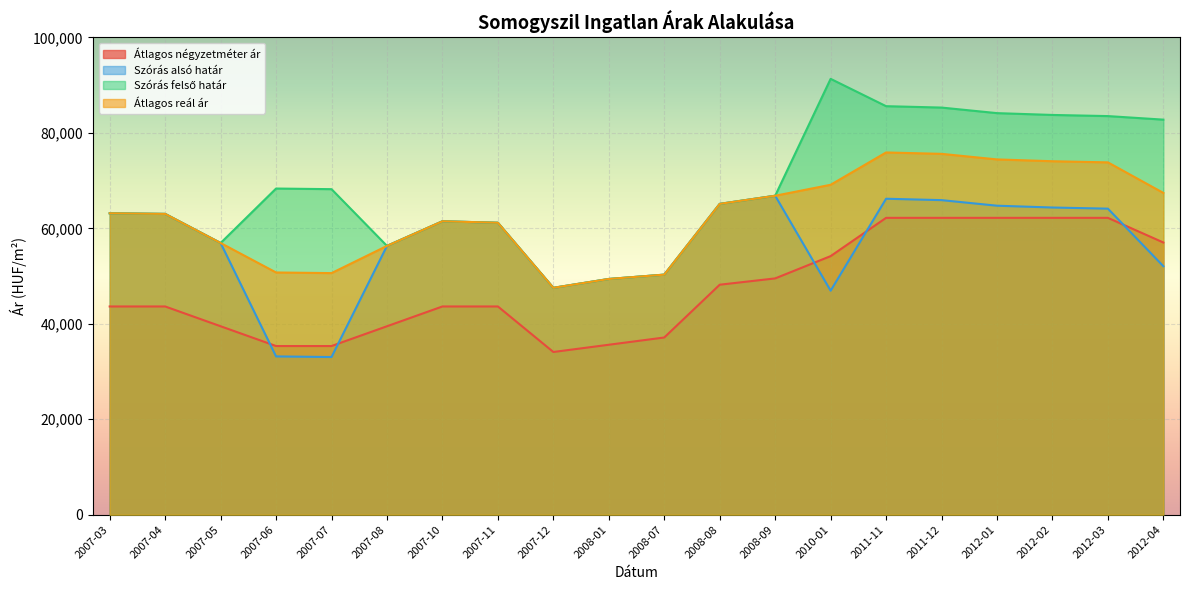

What position from the left is 2007-07?

5